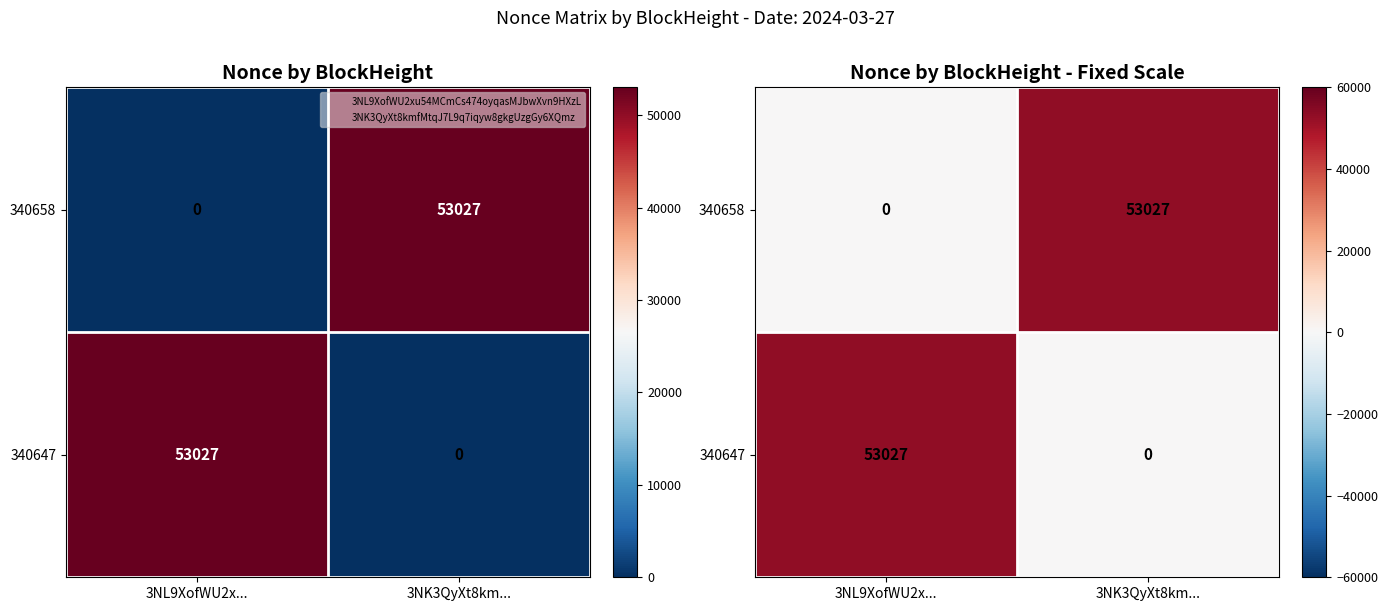

Which has a higher value, 3NK3QyXt8km... or 3NL9XofWU2x...?

3NK3QyXt8km...